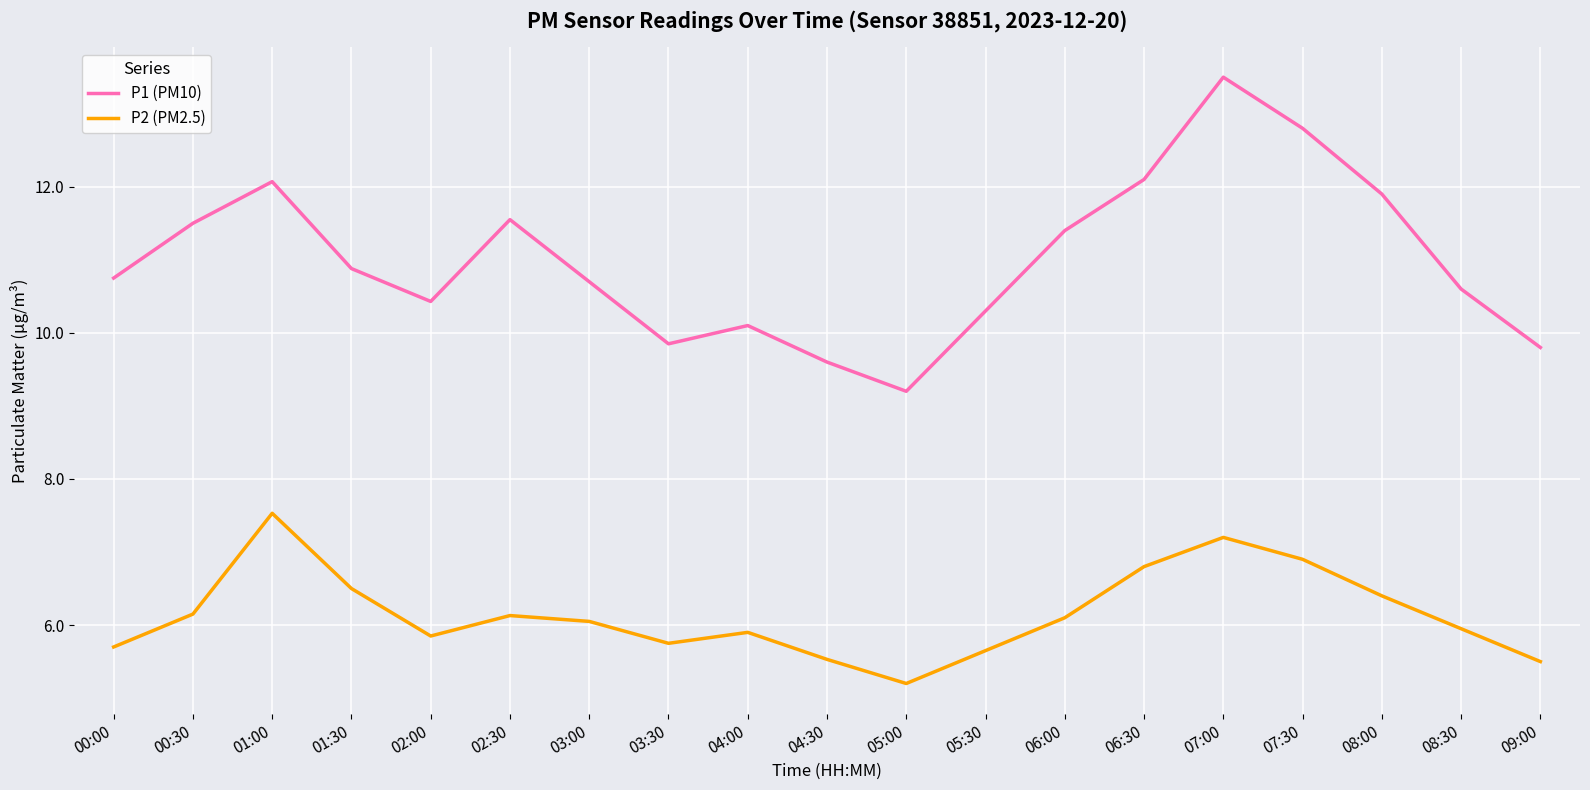

What is the minimum value for P2 (PM2.5)?

5.2